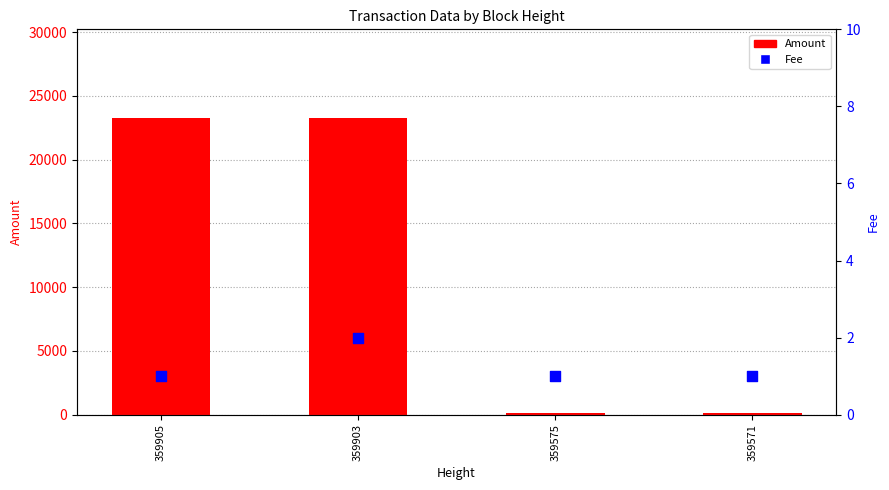

Is the value of Fee at 359905 greater than the value of Amount at 359903?

No